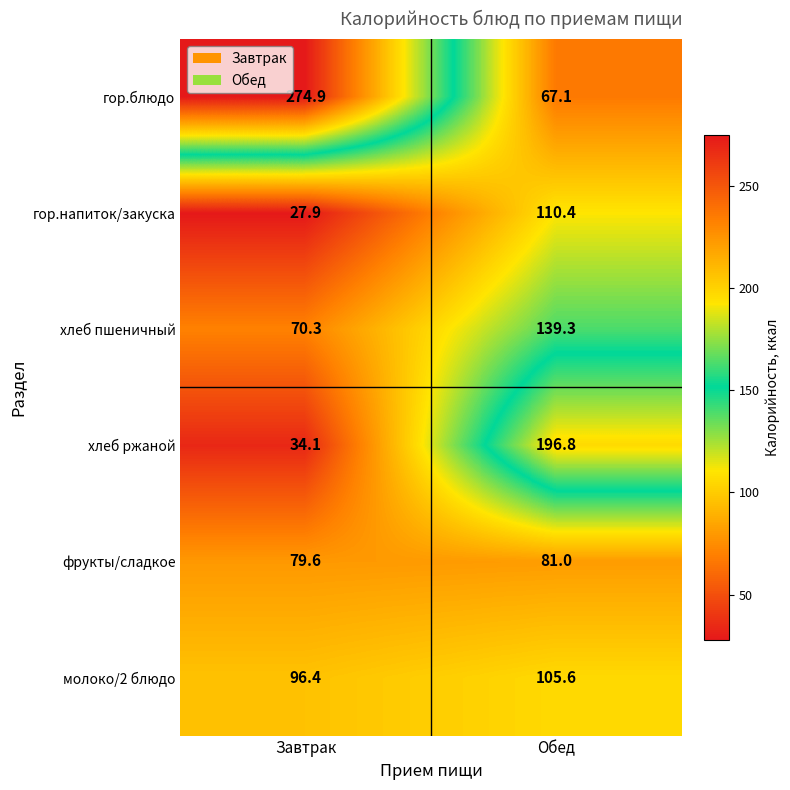

Is it true that гор.напиток/закуска equals 183.7 at Обед?

False